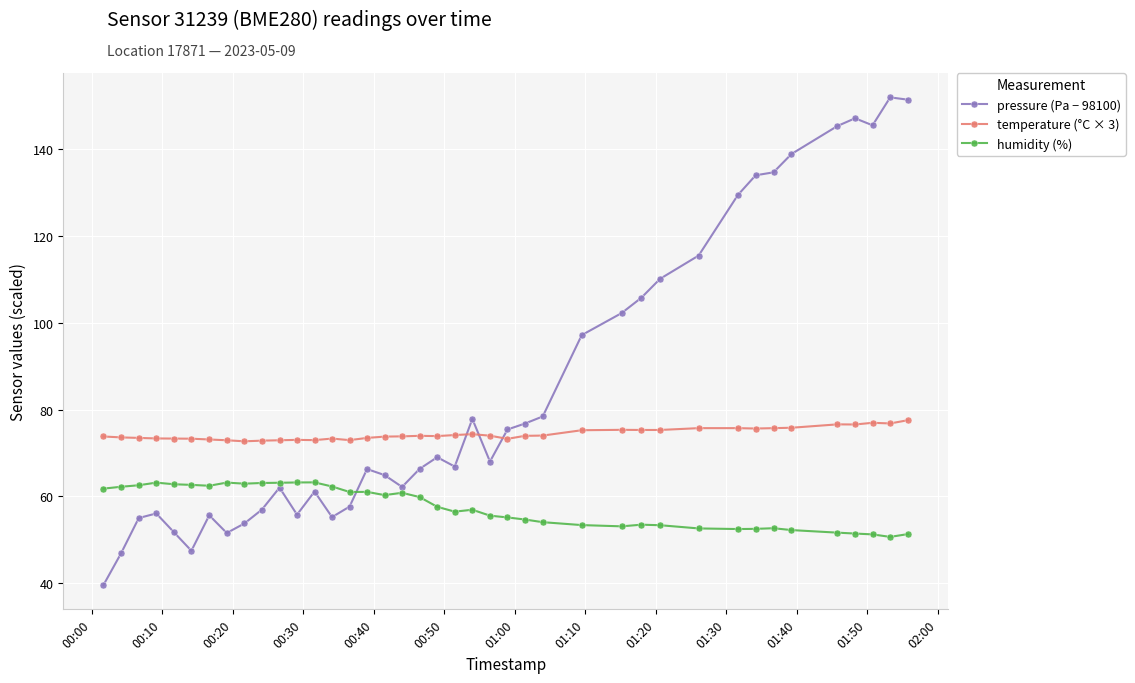

At how many categories does at least one series exceed 63?

40